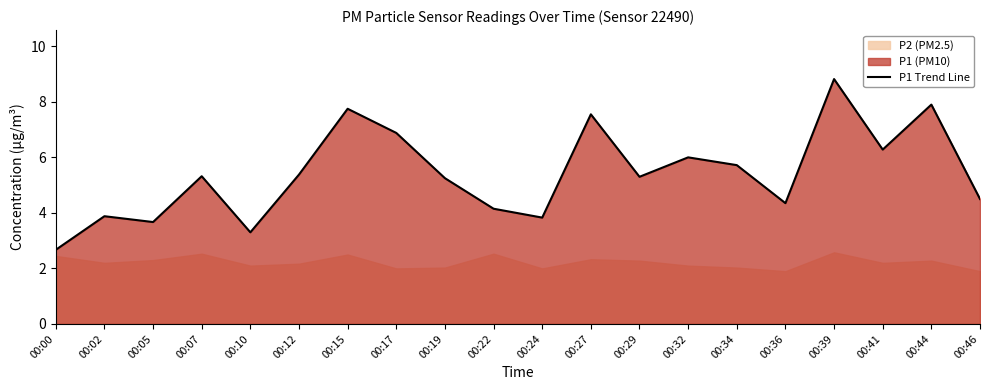

Which label corresponds to the largest value in the chart?

00:39